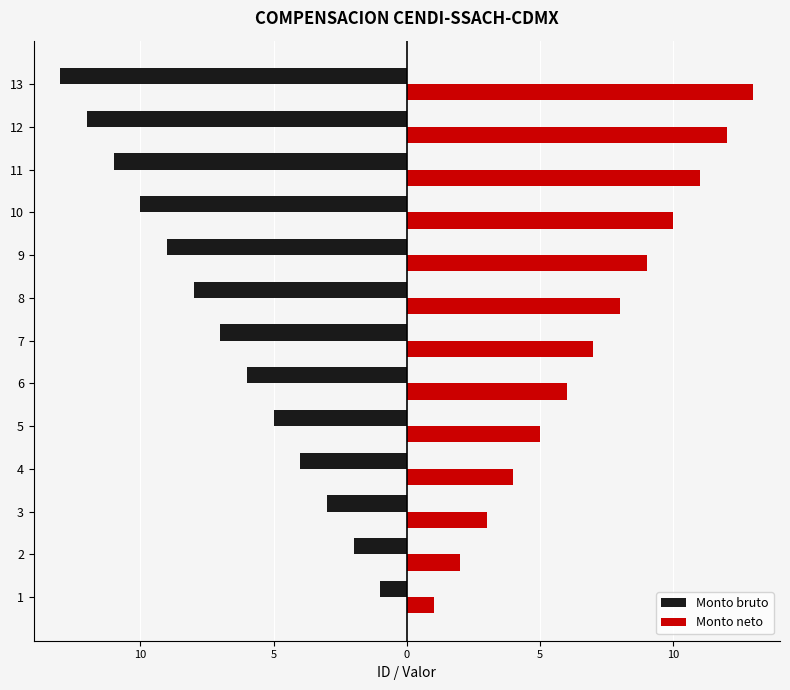

What are all the series names shown in the legend?

Monto bruto, Monto neto